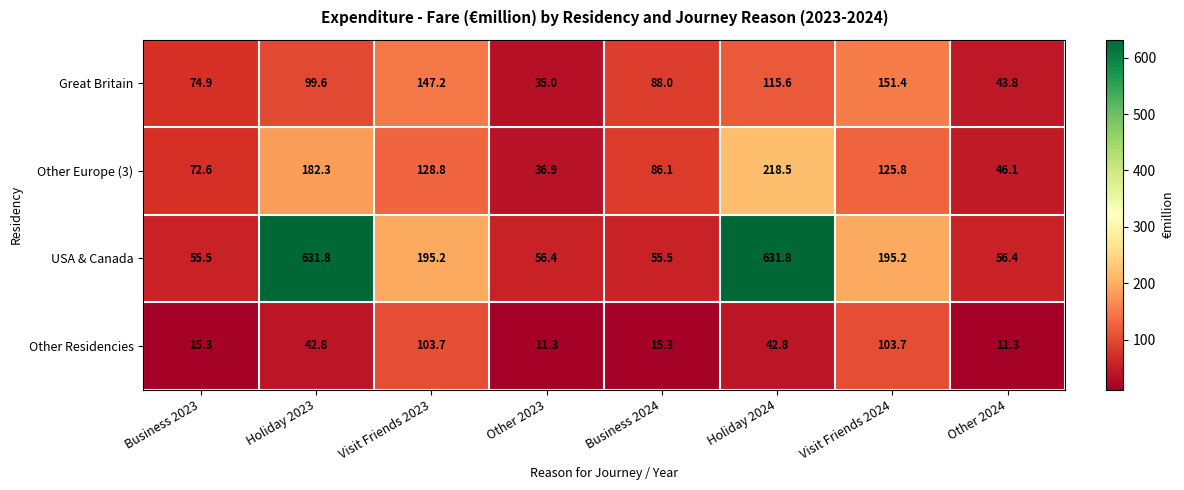

Rank the series by their maximum value, from lowest to highest.

Other Residencies, Great Britain, Other Europe (3), USA & Canada